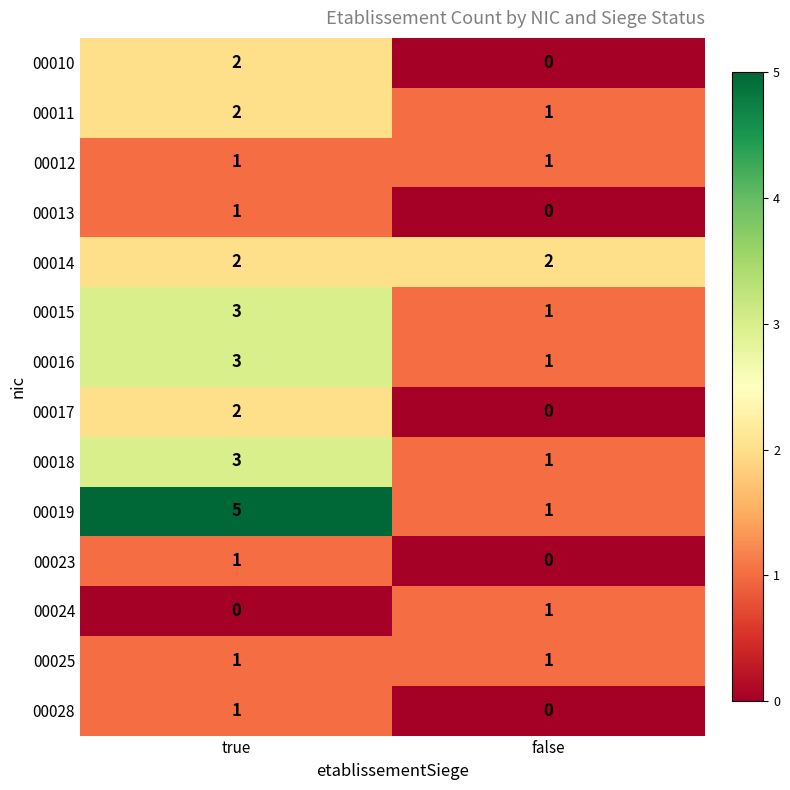

Reading right to left, what are all the values shown in this chart?

00010: 0	2
00011: 1	2
00012: 1	1
00013: 0	1
00014: 2	2
00015: 1	3
00016: 1	3
00017: 0	2
00018: 1	3
00019: 1	5
00023: 0	1
00024: 1	0
00025: 1	1
00028: 0	1